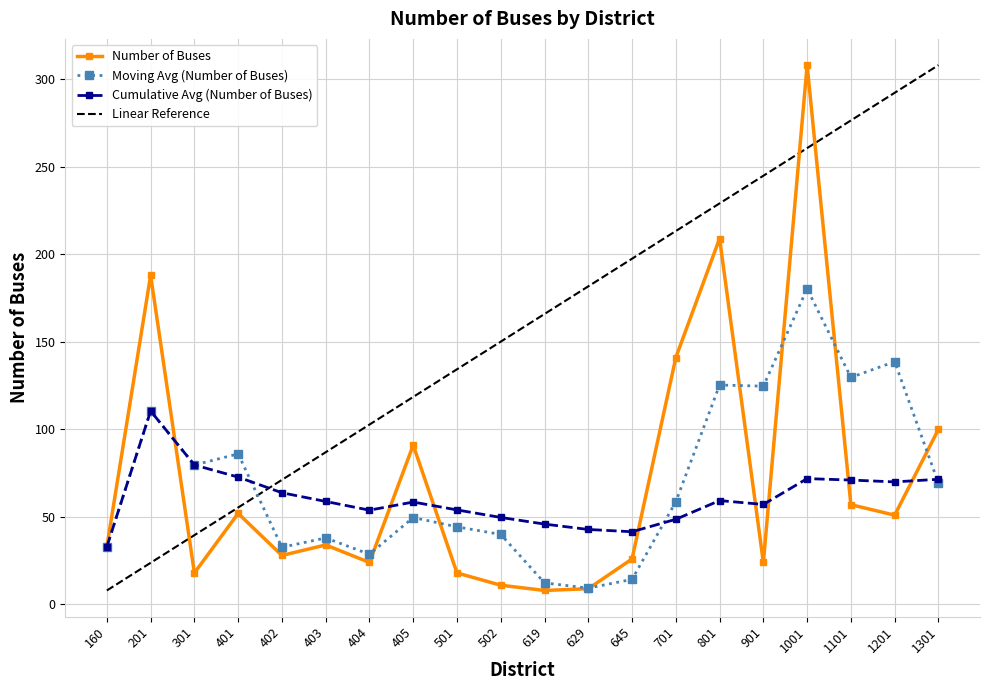

What is the difference between the maximum and minimum values in the Number of Buses series?

300.0